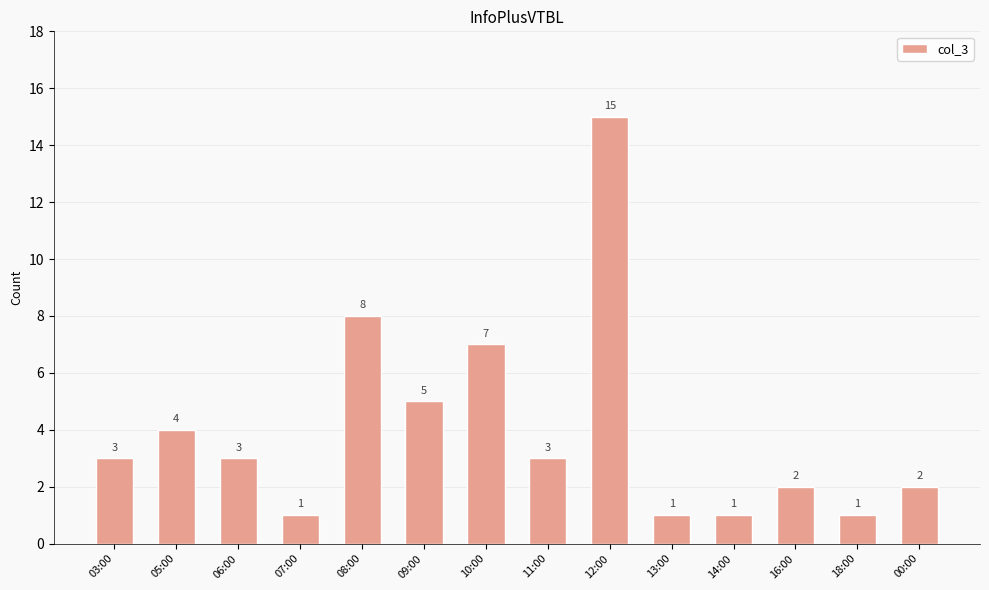

How many bars are there in total?

14